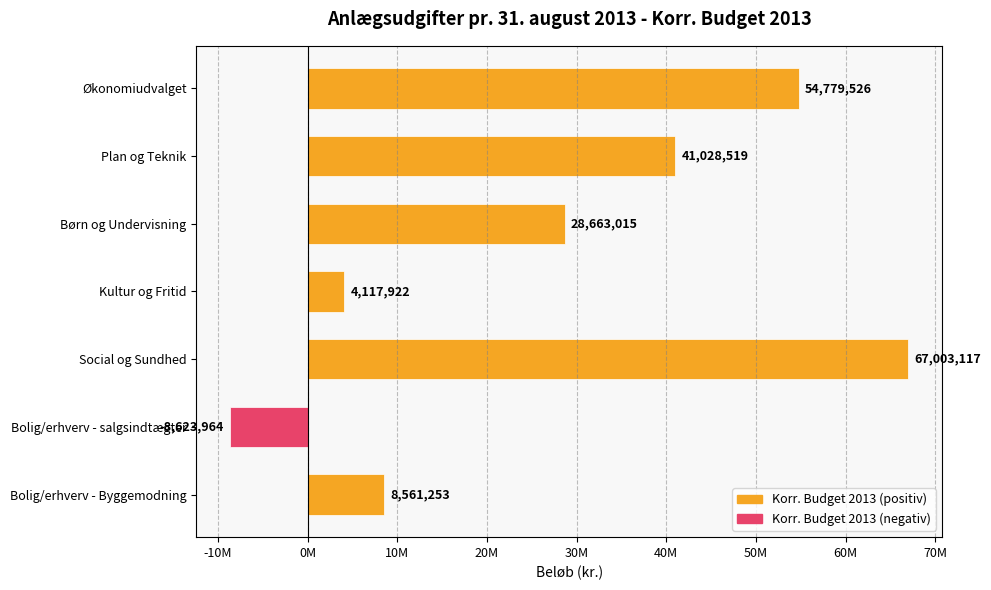

Does the chart contain any negative values?

Yes